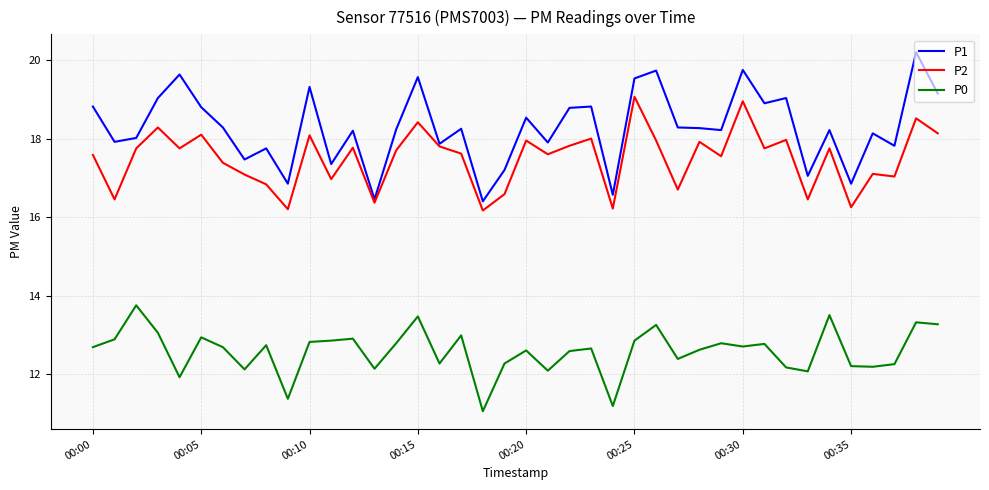

True or false: P0 and P2 intersect in this chart.

False